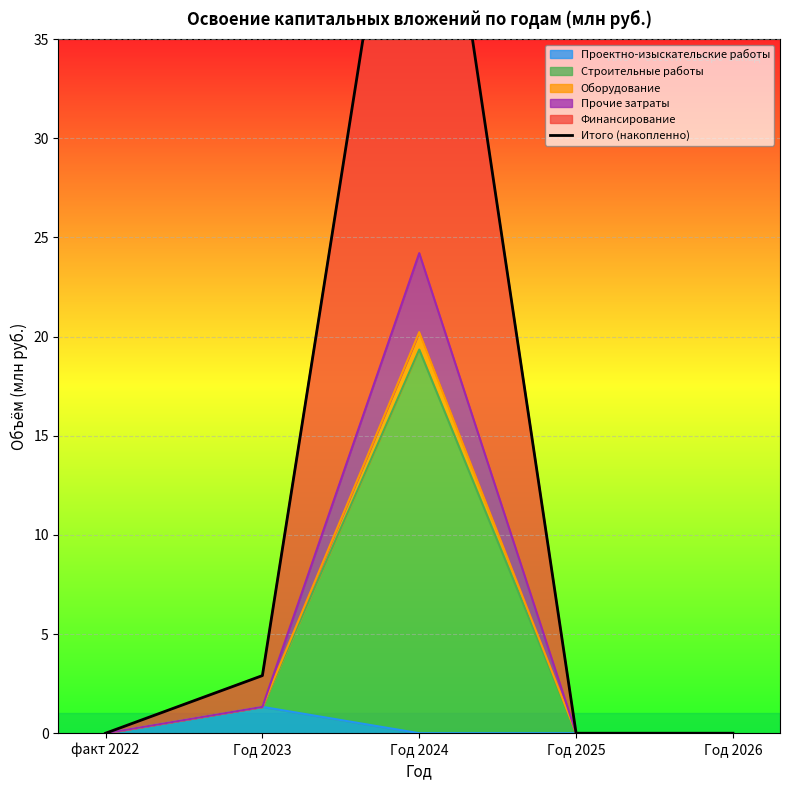

What is the difference between the second highest and second lowest values?

2.9